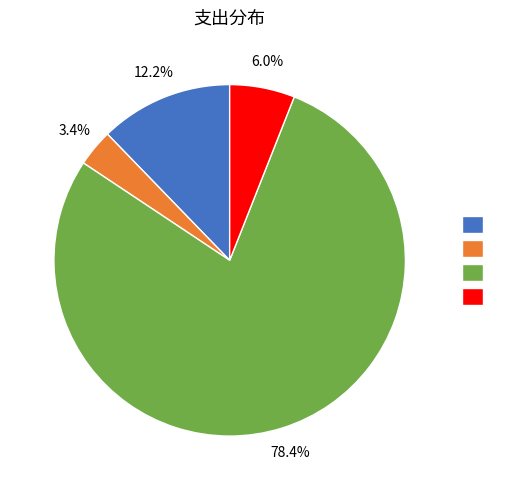

How many slices are in this pie chart?

4